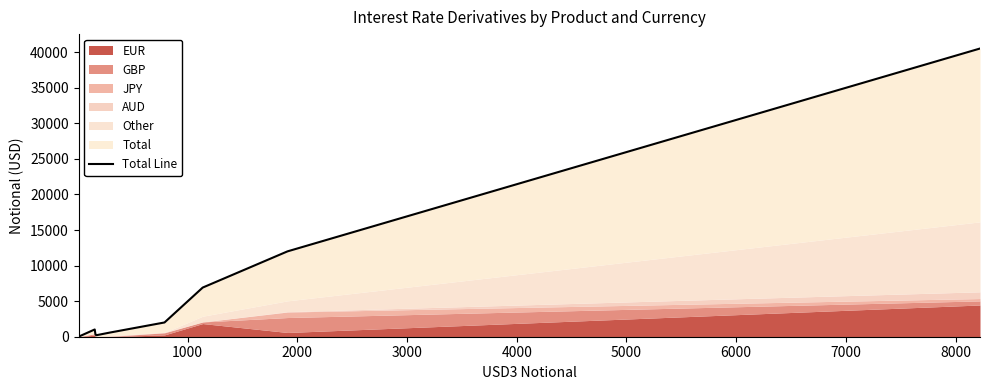

What is the value of the 2nd point from the left?

1020